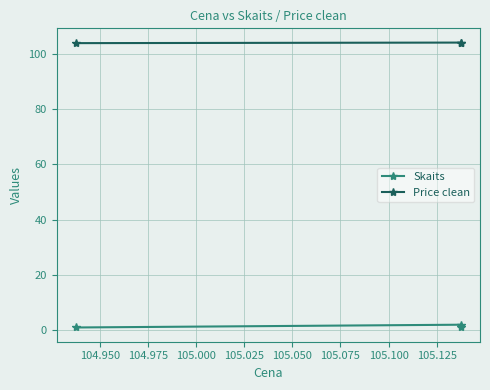

The Price clean series shows 37.8 at 104.925. True or false?

False